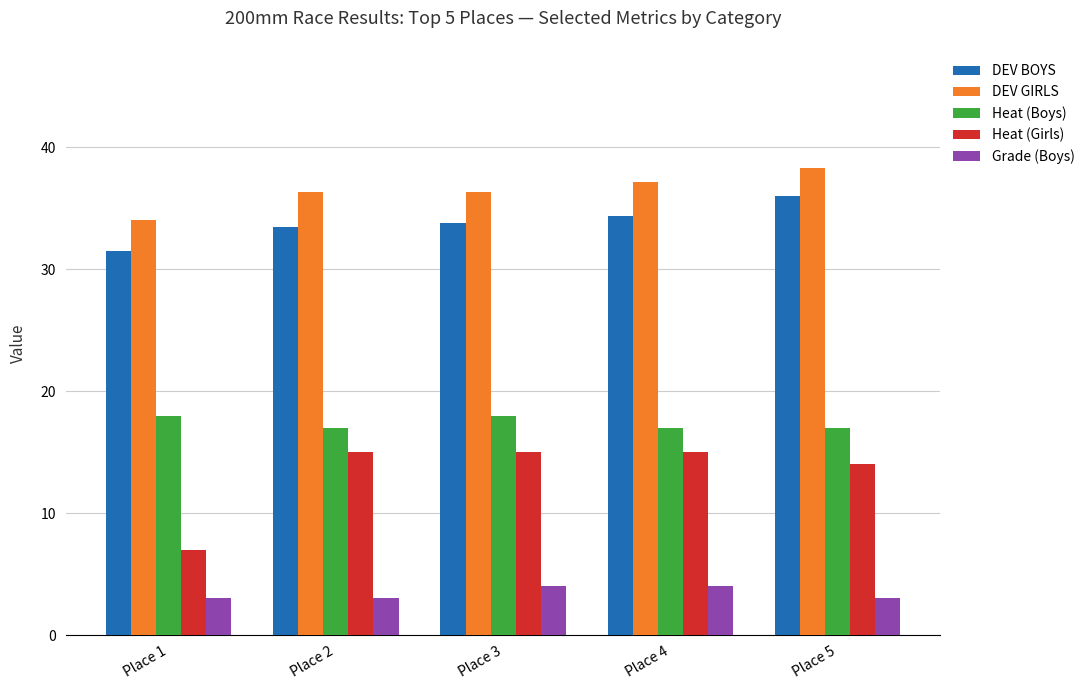

What is the difference between the maximum and minimum values in the Grade (Boys) series?

1.0